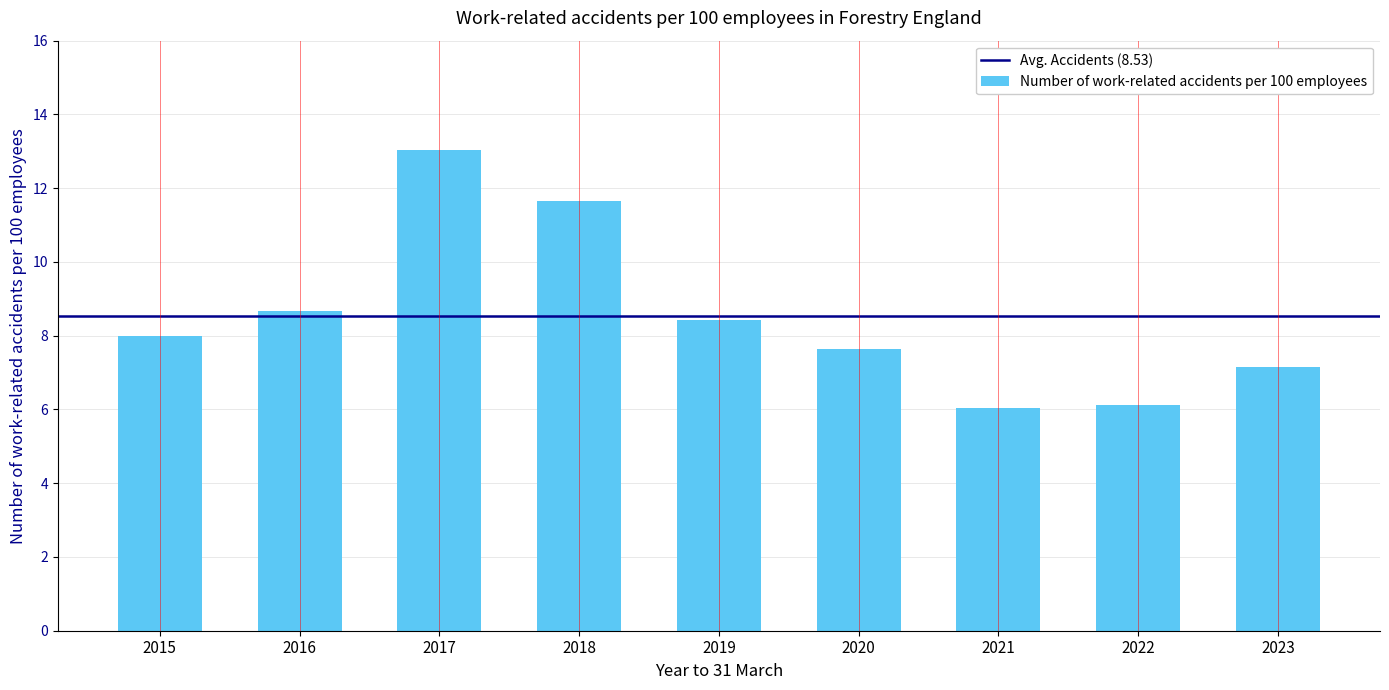

Which has a higher value, 2016 or 2017?

2017